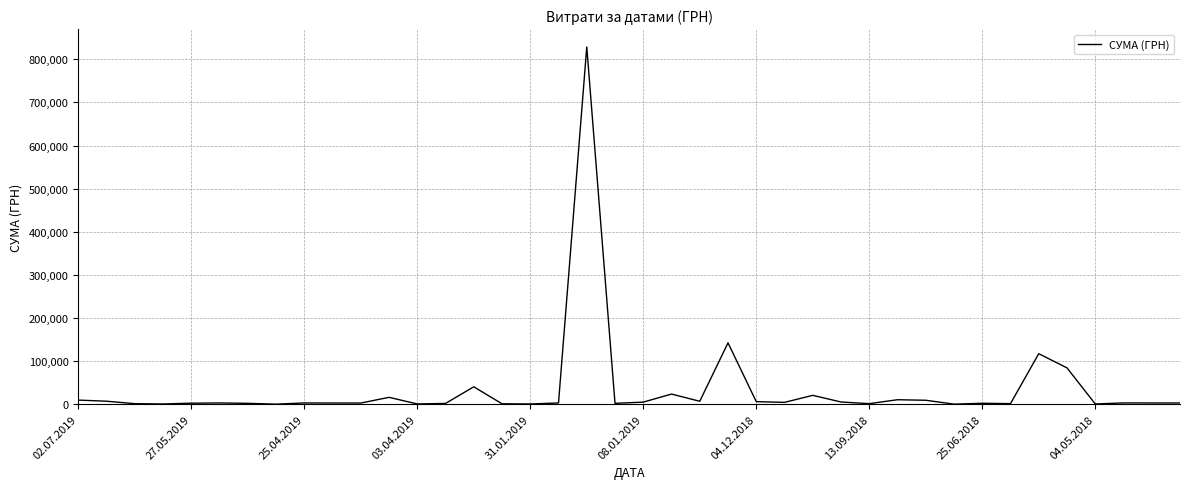

What is the difference between the maximum and minimum values?

828480.7